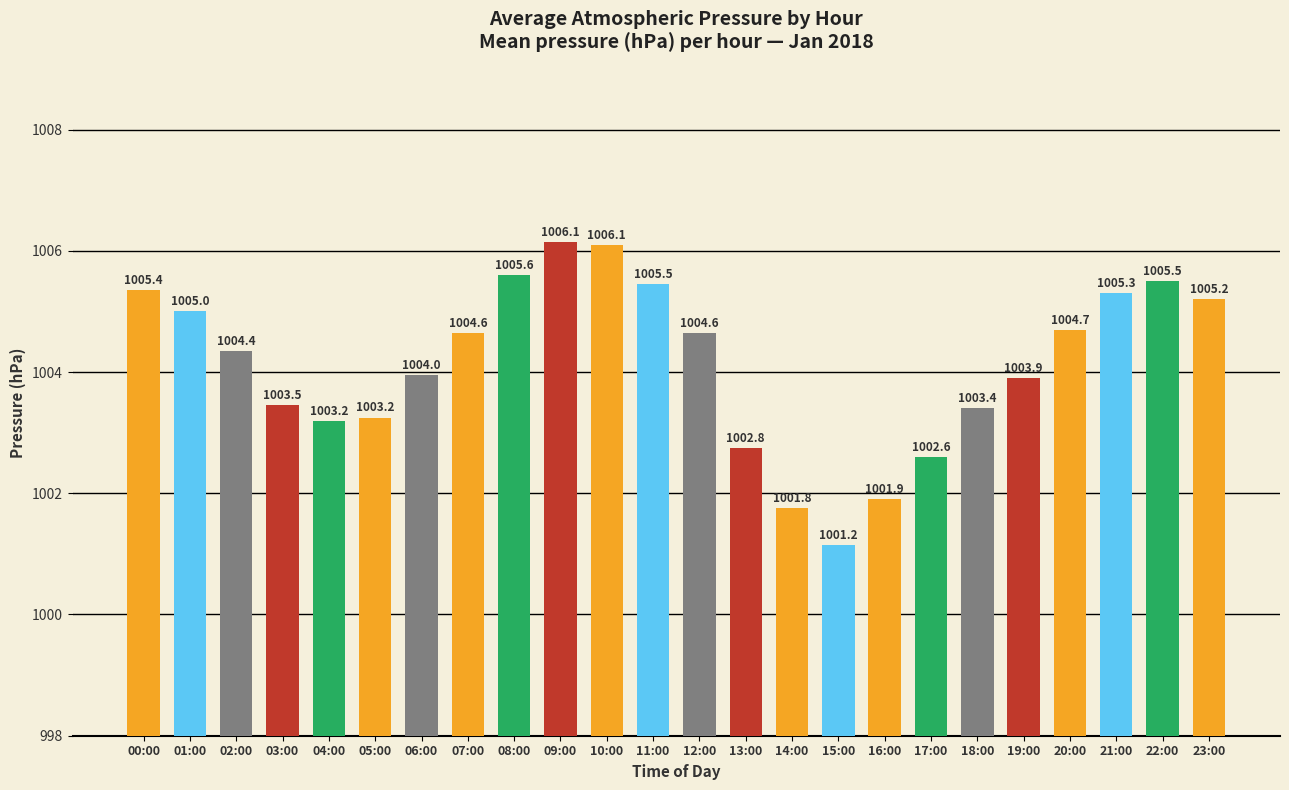

What is the value of the 2nd bar from the left?

1005.0